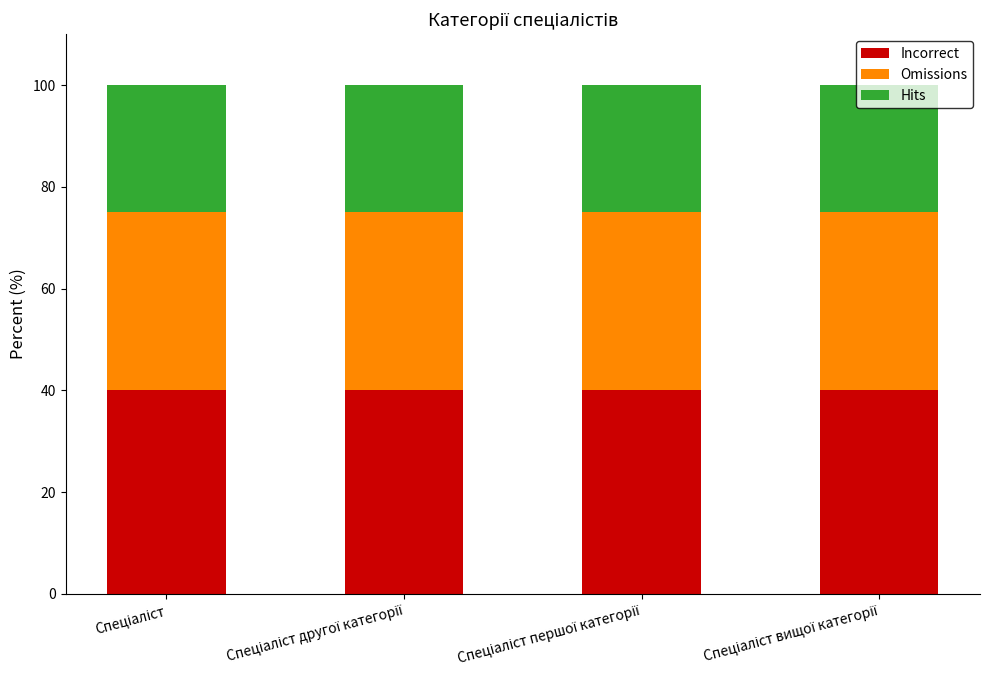

What is the highest value of the Incorrect series?

40